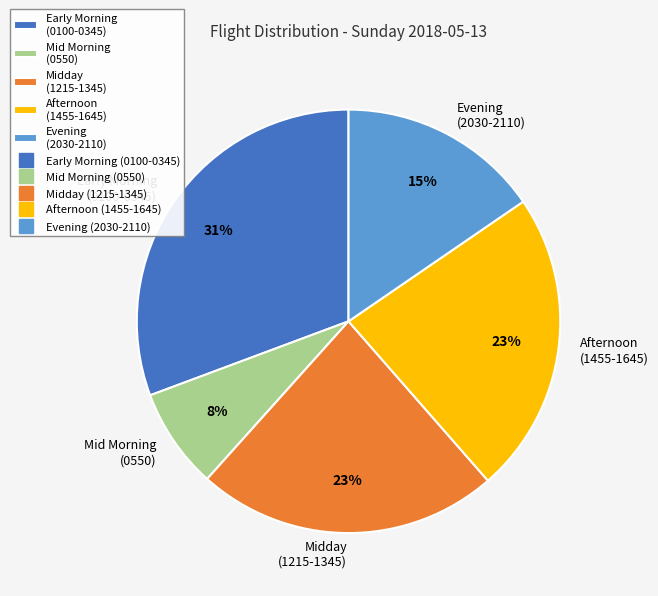

Do Midday (1215-1345) and Early Morning (0100-0345) together represent more than half of the pie?

Yes